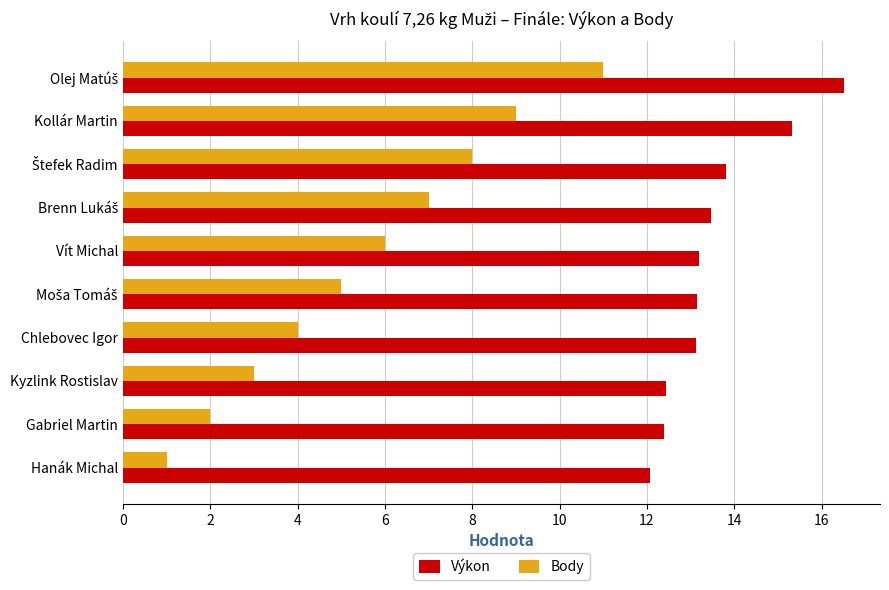

True or false: Body has a value of 4.0 at Chlebovec Igor.

True